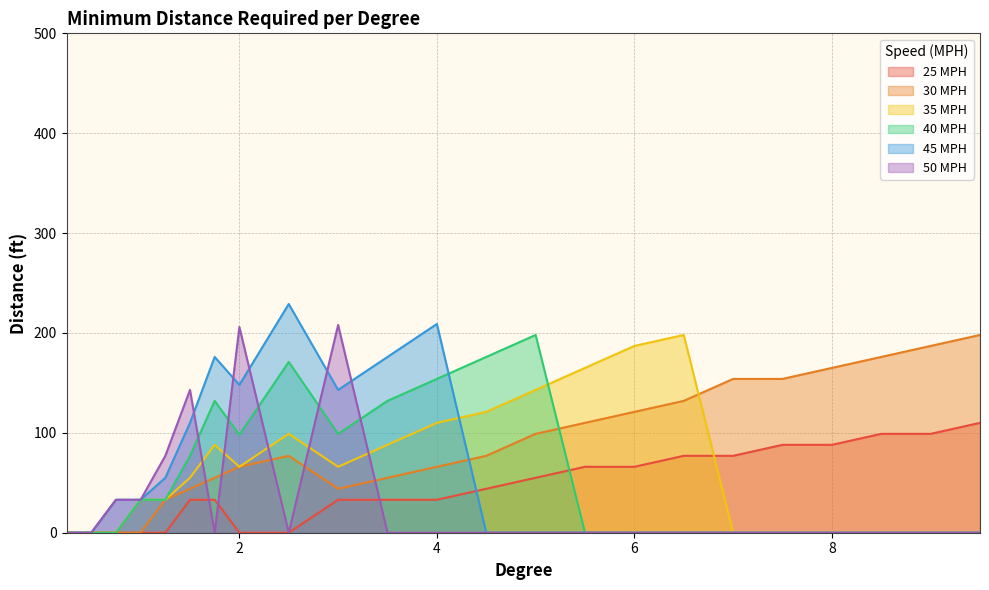

How many values in the 30 MPH series are below 77?

11